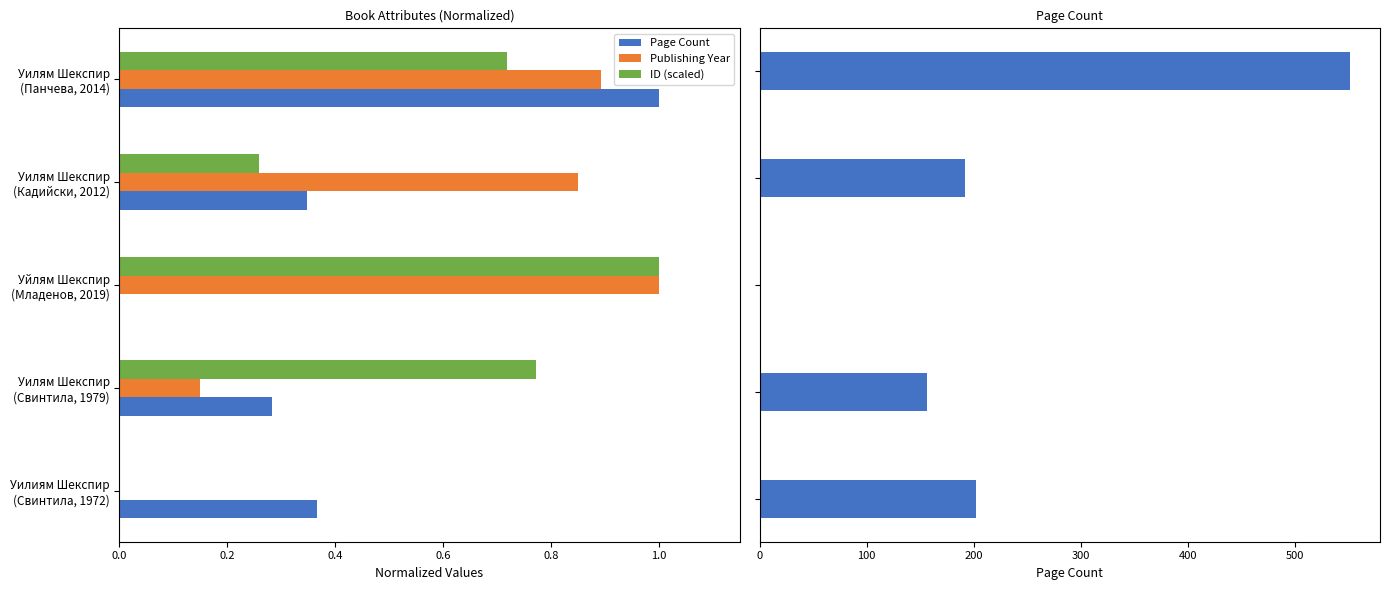

Is it true that Publishing Year equals 0.9 at Уилям Шекспир (Панчева, 2014)?

True